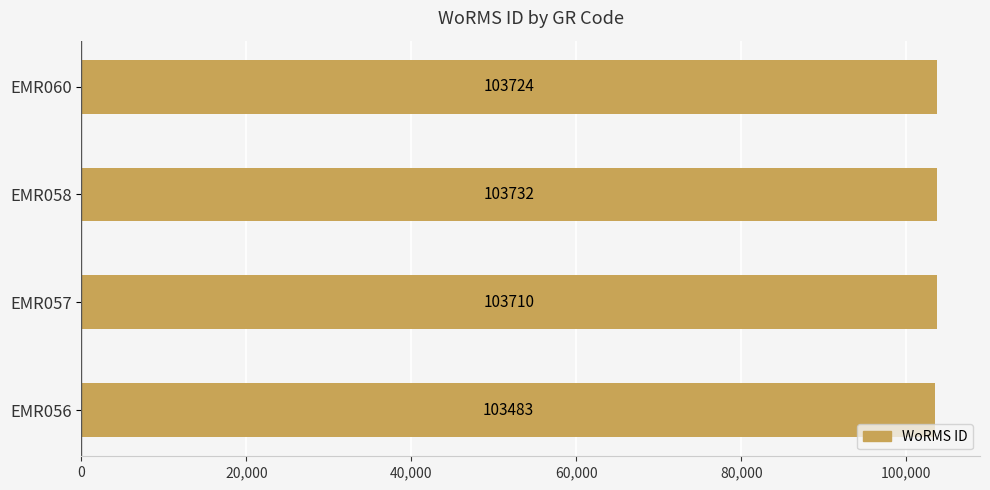

Read the value at EMR058, to the nearest 10.

103730